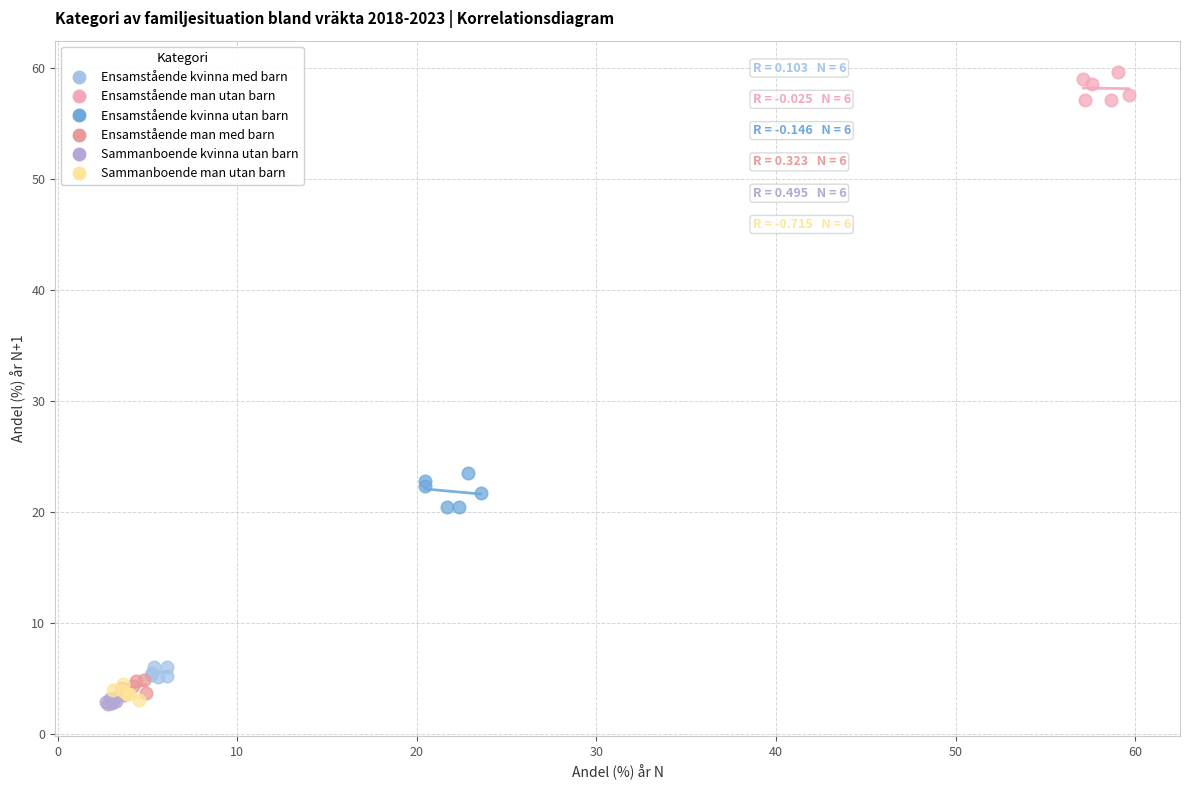

What are all the series names shown in the legend?

Ensamstående kvinna med barn, Ensamstående man utan barn, Ensamstående kvinna utan barn, Ensamstående man med barn, Sammanboende kvinna utan barn, Sammanboende man utan barn